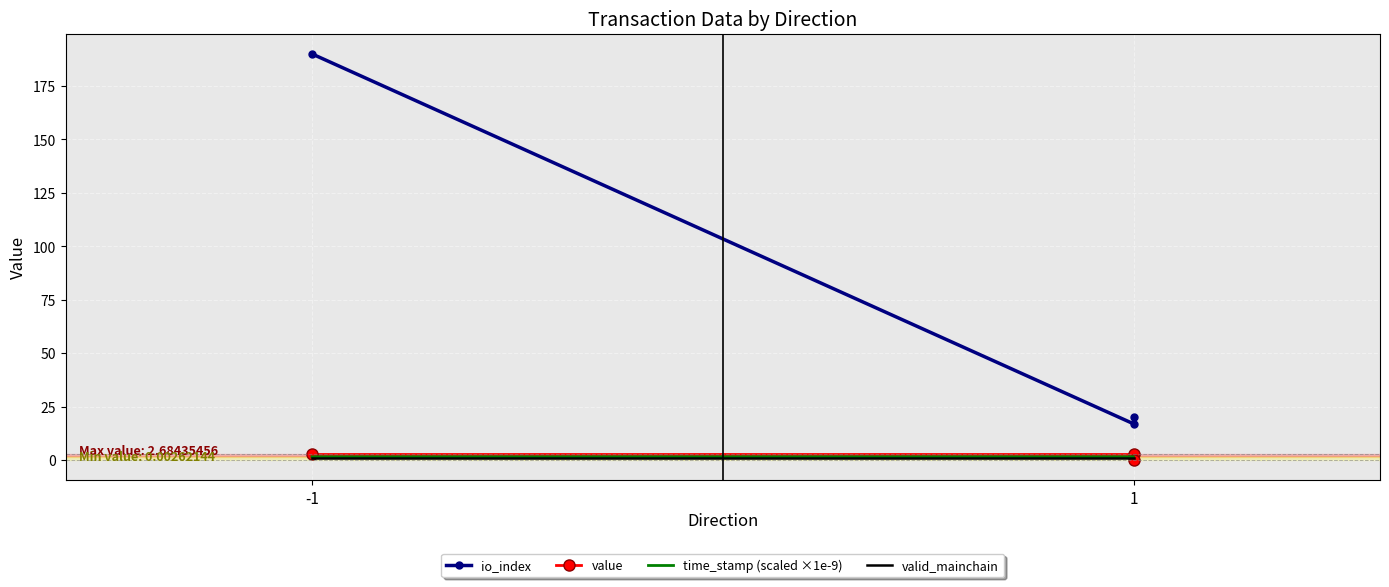

Which series changed the most between 1 and 2?

io_index